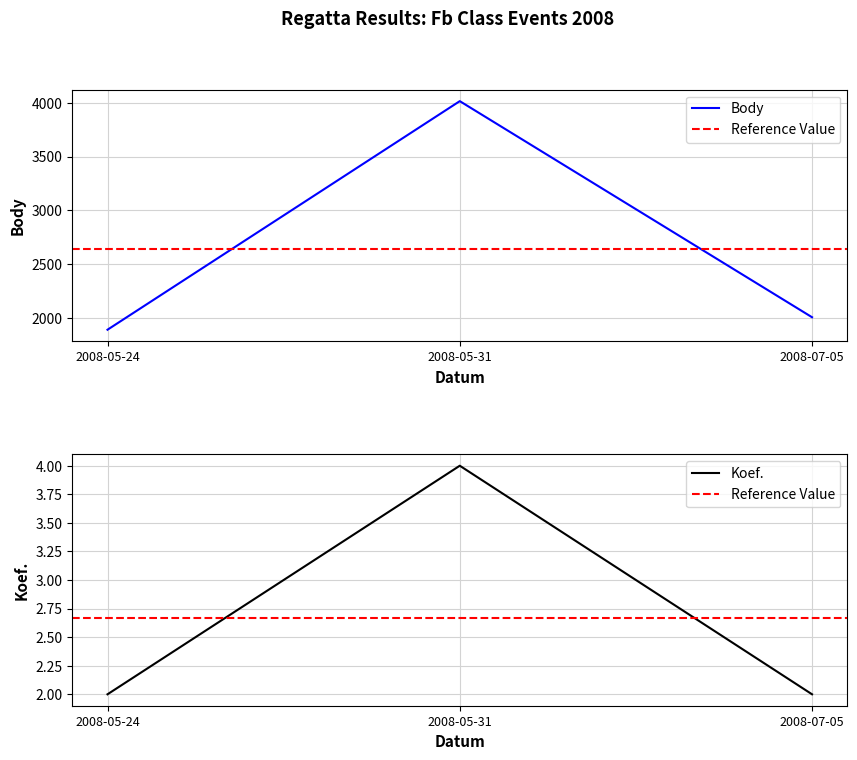

Reading left to right, extract all data points from this chart.

Body: 2008-05-24=1892	2008-05-31=4016	2008-07-05=2008
Koef.: 2008-05-24=2	2008-05-31=4	2008-07-05=2